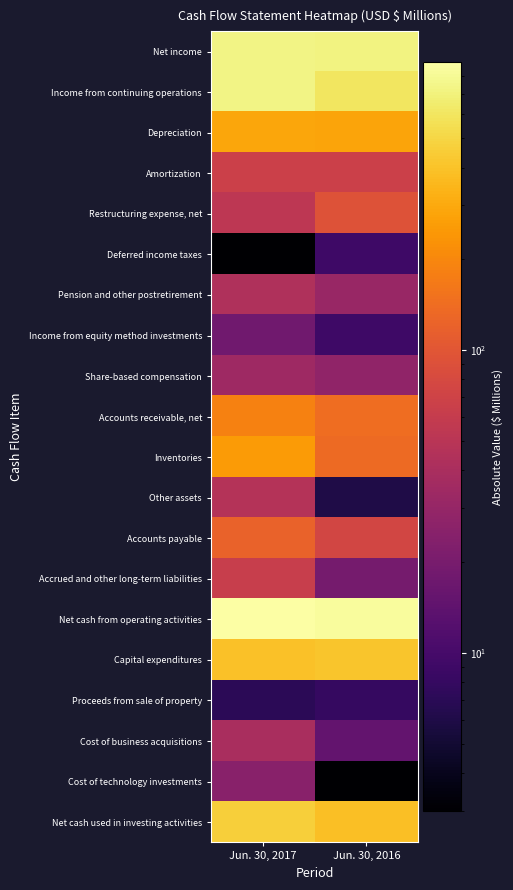

Which series has the largest total across all categories?

Net cash from operating activities